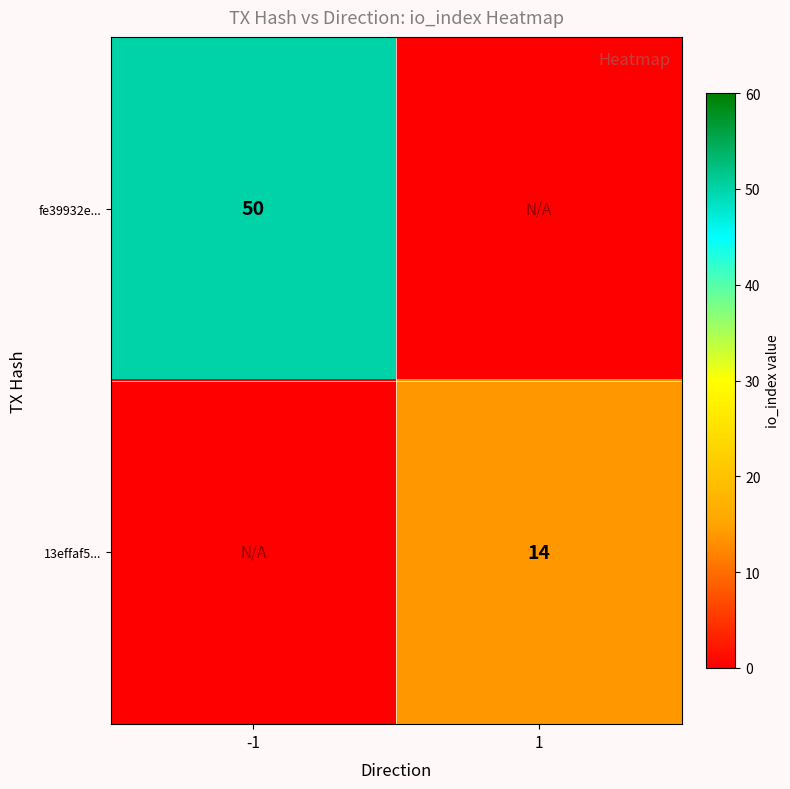

The value of fe39932e... at -1 is 71. True or false?

False